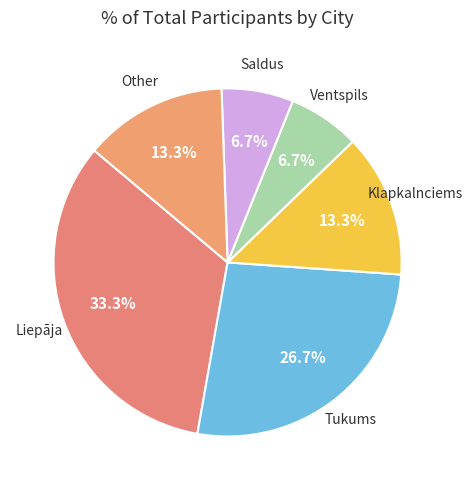

Count the number of slices in the pie.

6